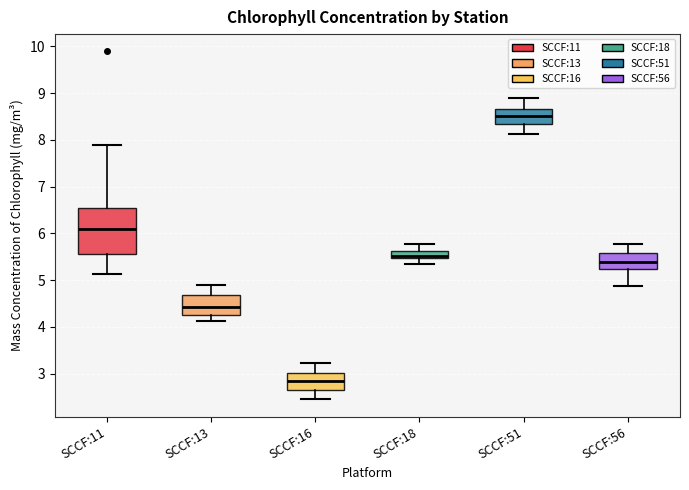

Which box's median line is the lowest?

SCCF:16